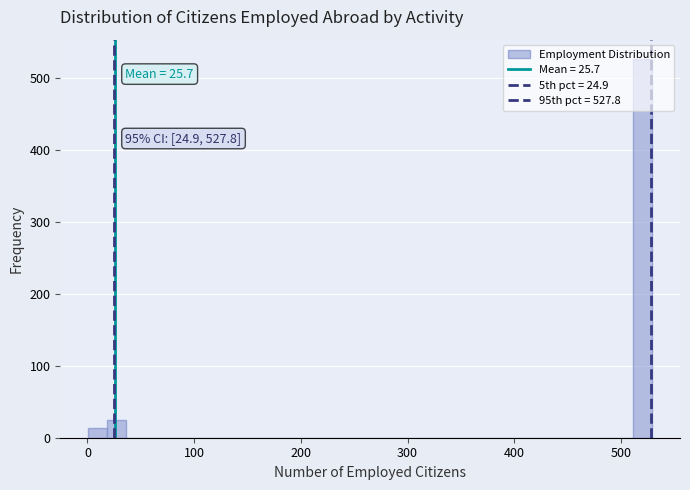

Read against the x-axis, roughly where is the centre of the tallest bar?

520